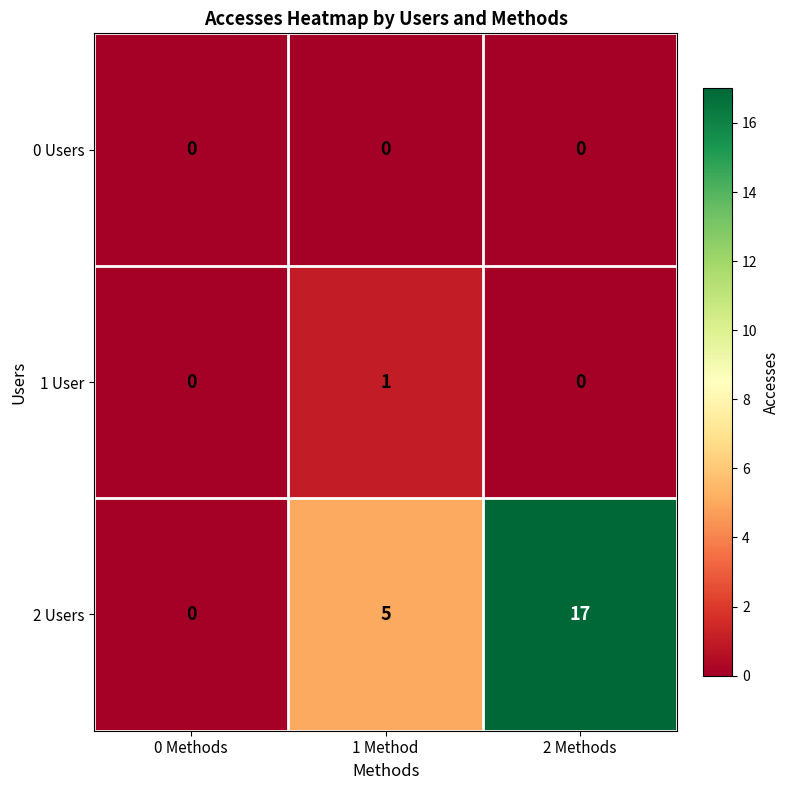

Read the 2 Users value at 2 Methods.

17